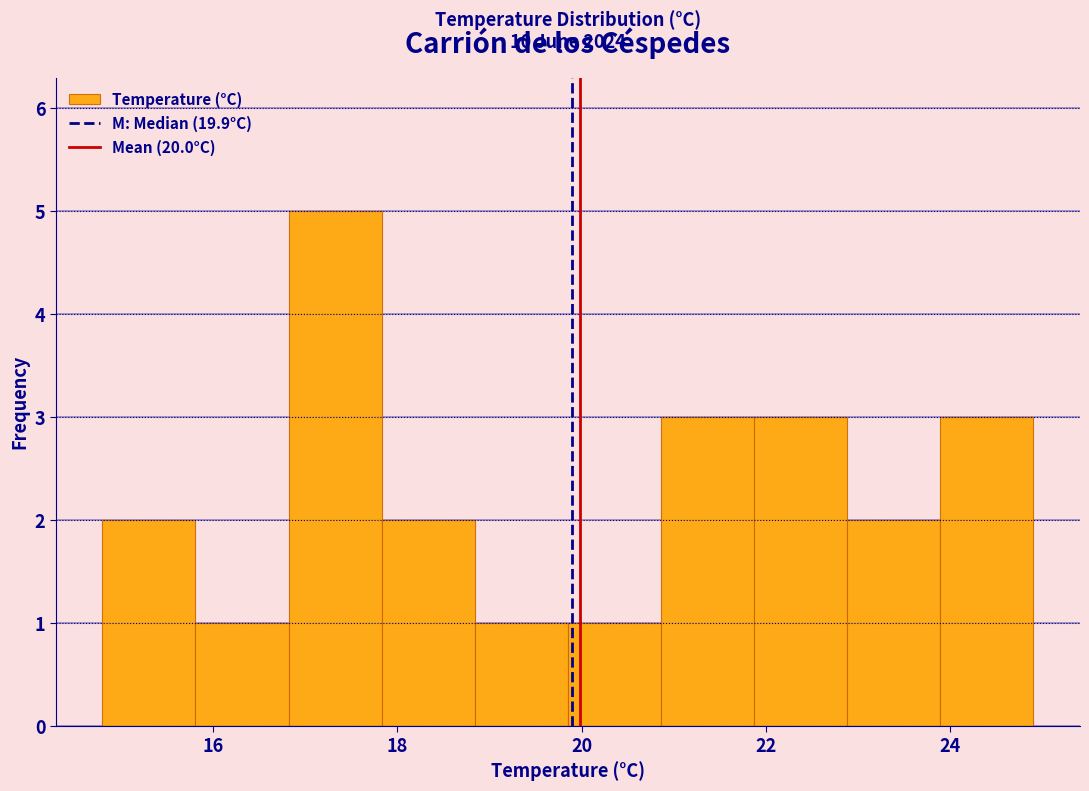

Which range on the x-axis has the tallest bar?

16.8 to 17.8